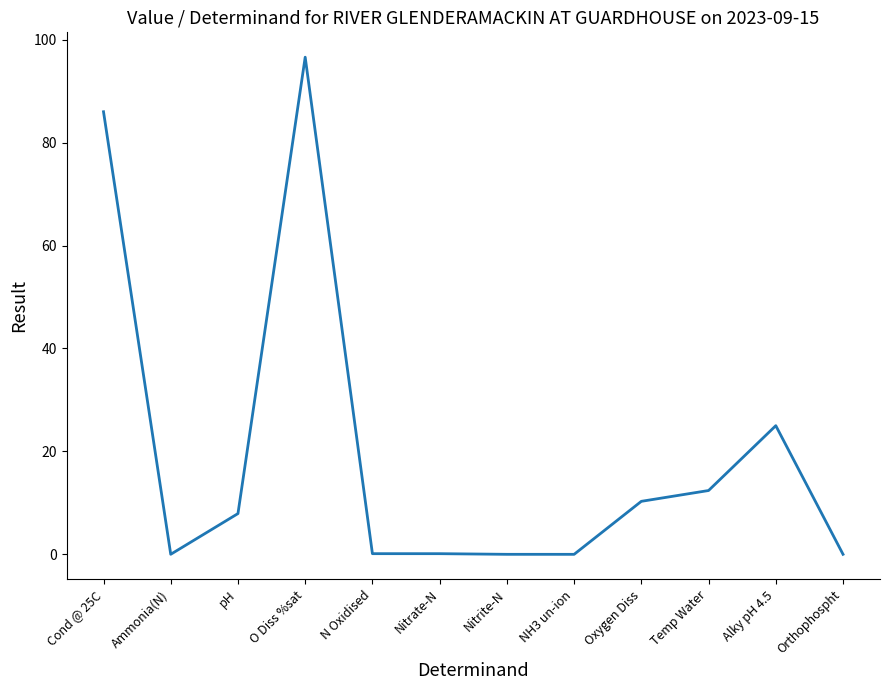

What is the difference between the values at Alky pH 4.5 and Cond @ 25C?

61.0